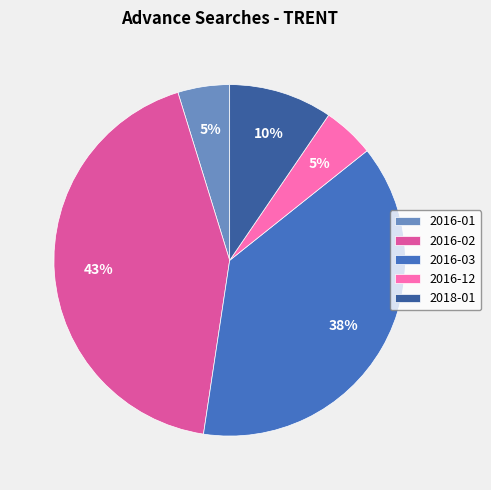

Is the sum of 2016-02 and 2016-12 greater than half?

No